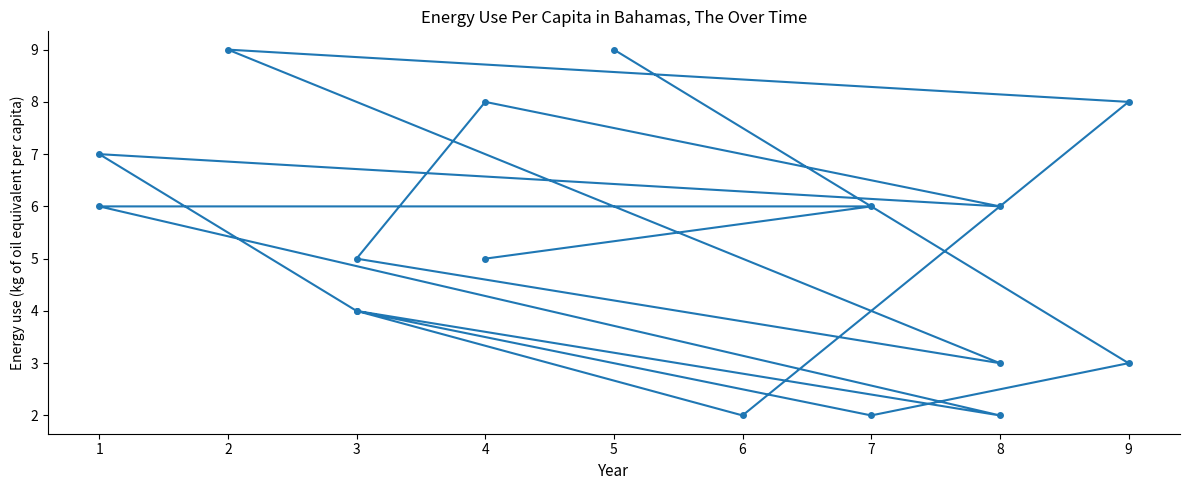

How many points are higher than both their immediate neighbors (excluding endpoints)?

4